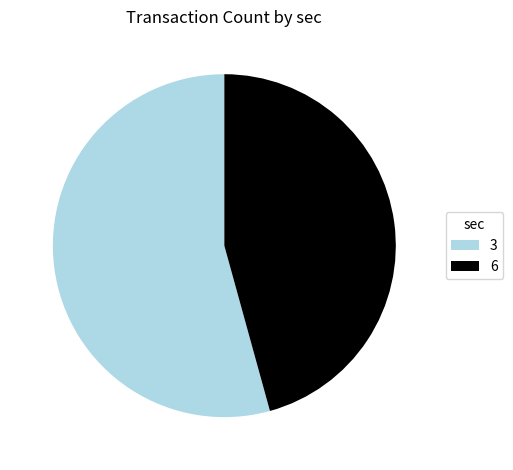

Is there any slice that represents more than half of the pie?

Yes